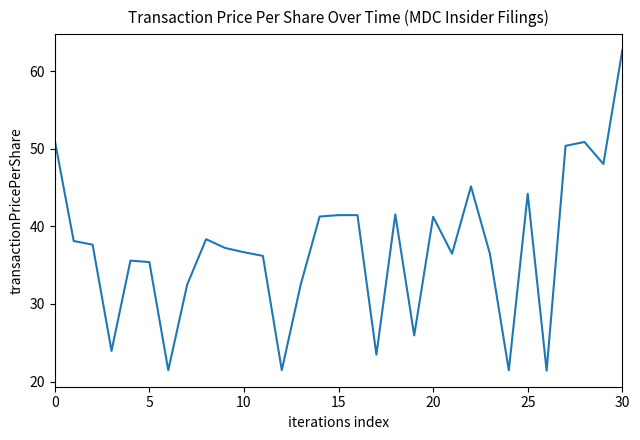

What is the maximum value shown in the chart?

62.7